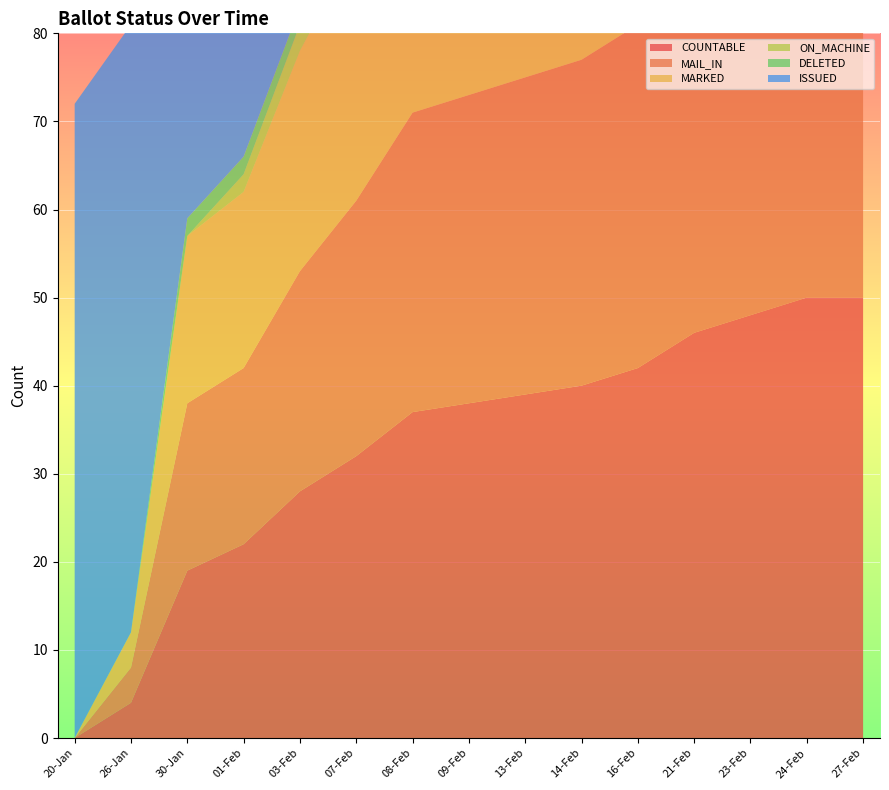

Reading left to right, transcribe all the data shown in this chart.

COUNTABLE: 0	4	19	22	28	32	37	38	39	40	42	46	48	50	50
MAIL_IN: 0	4	19	20	25	29	34	35	36	37	39	43	45	45	45
MARKED: 0	4	19	20	25	29	34	35	36	37	39	43	45	45	45
ON_MACHINE: 0	0	0	2	3	3	3	3	3	3	3	3	3	5	5
DELETED: 0	0	2	2	2	2	2	2	2	2	2	2	2	2	2
ISSUED: 72	69	53	50	45	41	36	35	34	33	31	27	25	25	25